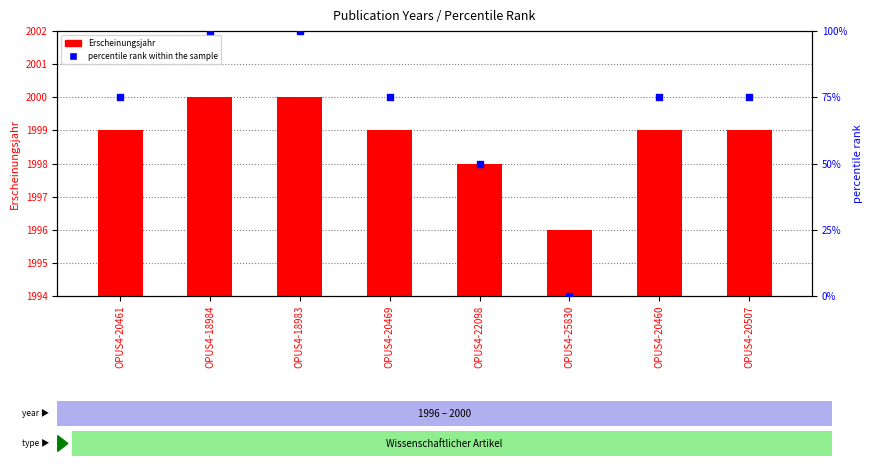

Which series contains the highest Y value?

percentile rank within the sample